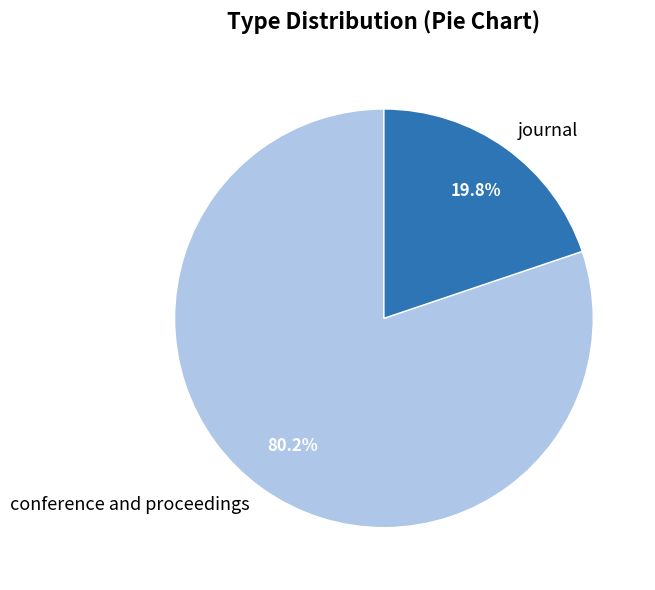

Which category has the smallest portion of the pie?

journal